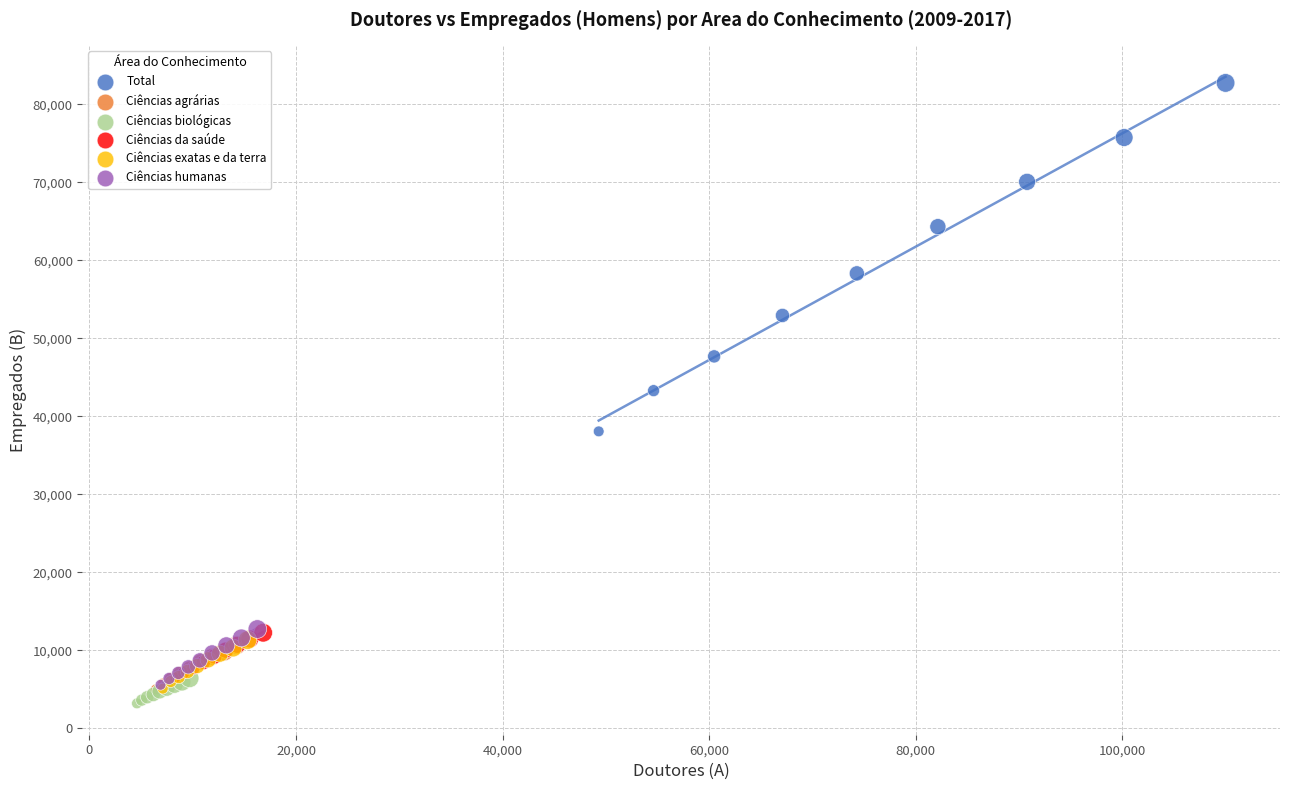

Which series reaches the maximum Y coordinate?

Total